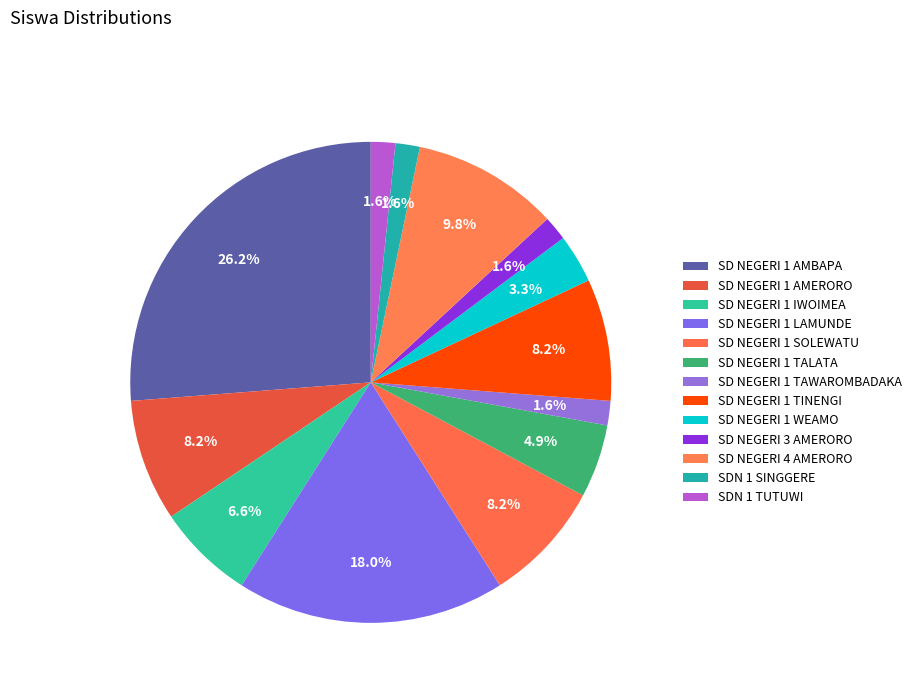

How many segments does this pie chart have?

13